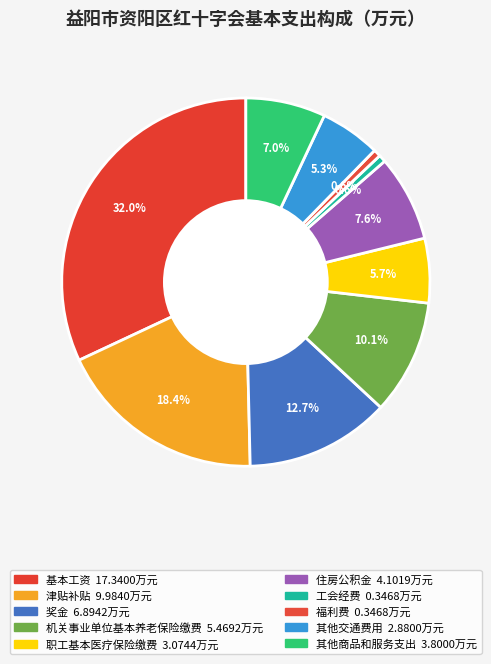

The 其他商品和服务支出 slice represents 15% of the pie. True or false?

False